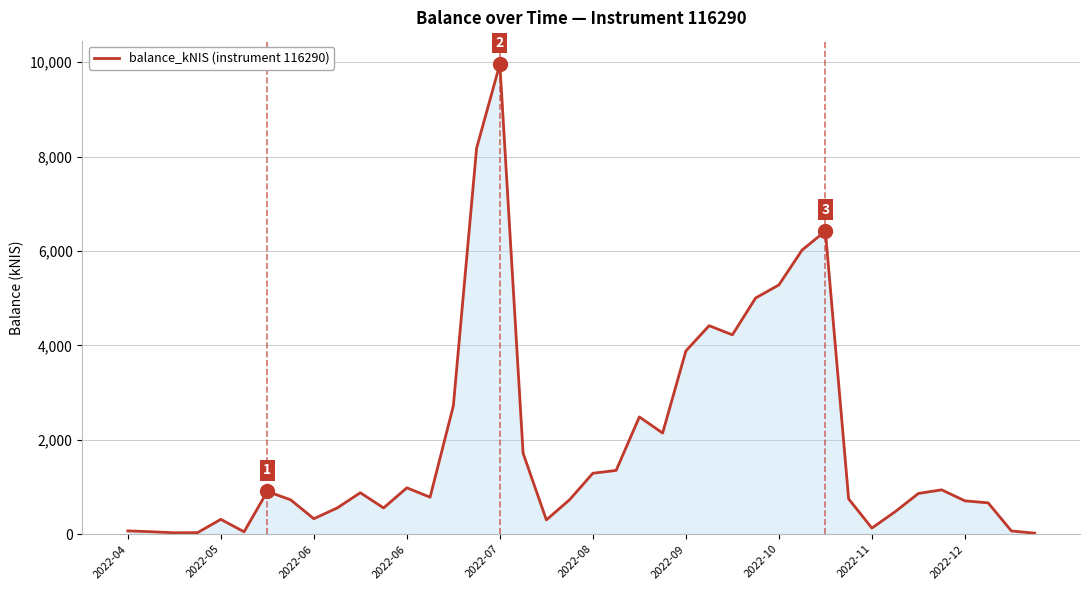

What is the greatest value displayed?

9957.9